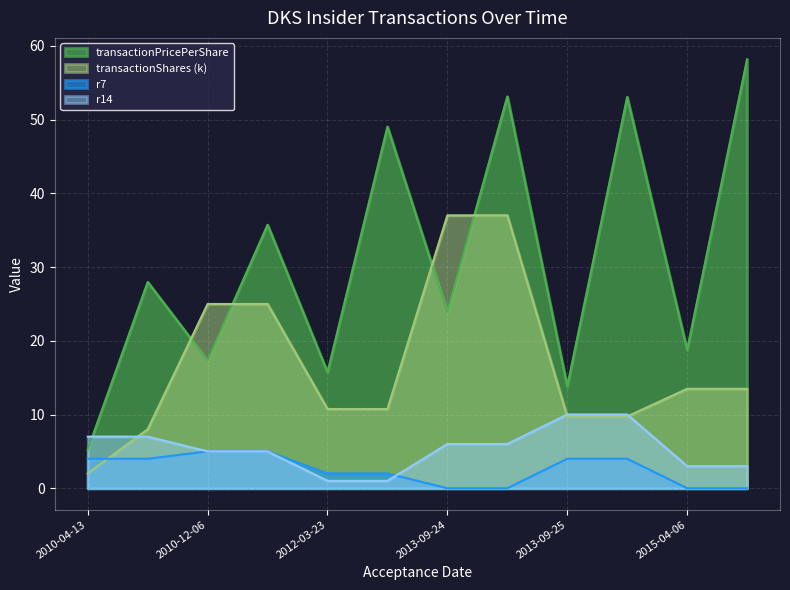

What is the highest value of the r7 series?

5.0